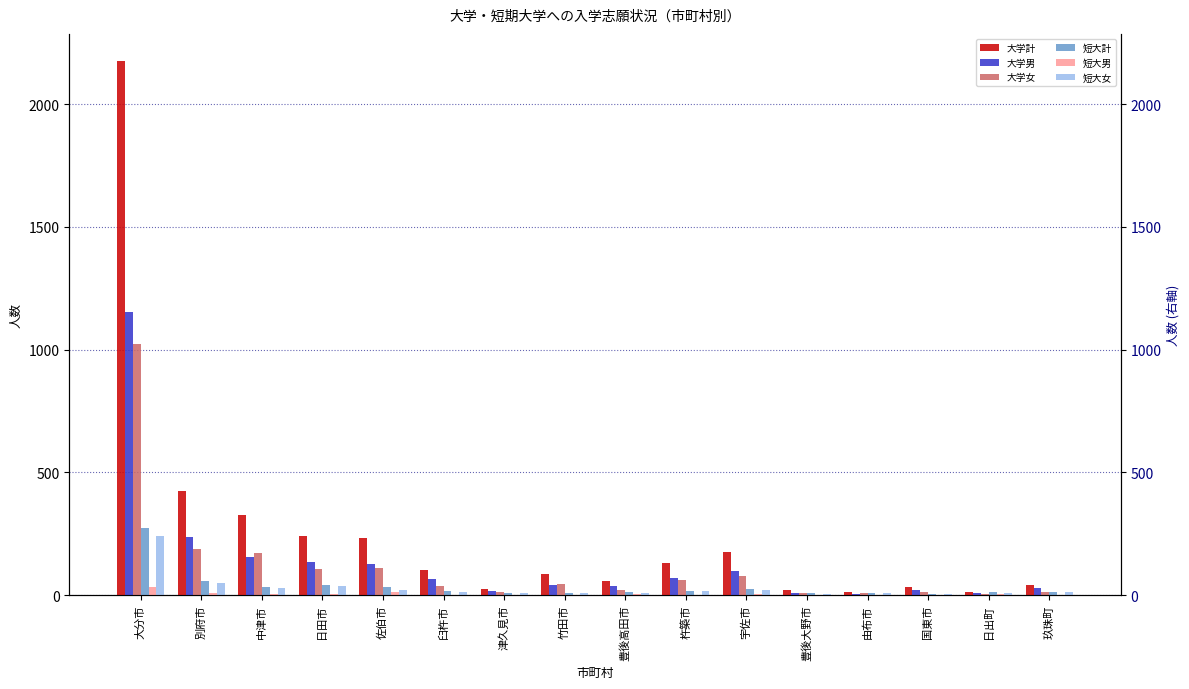

List the series in order of their peak value, highest first.

大学計, 大学男, 大学女, 短大計, 短大女, 短大男